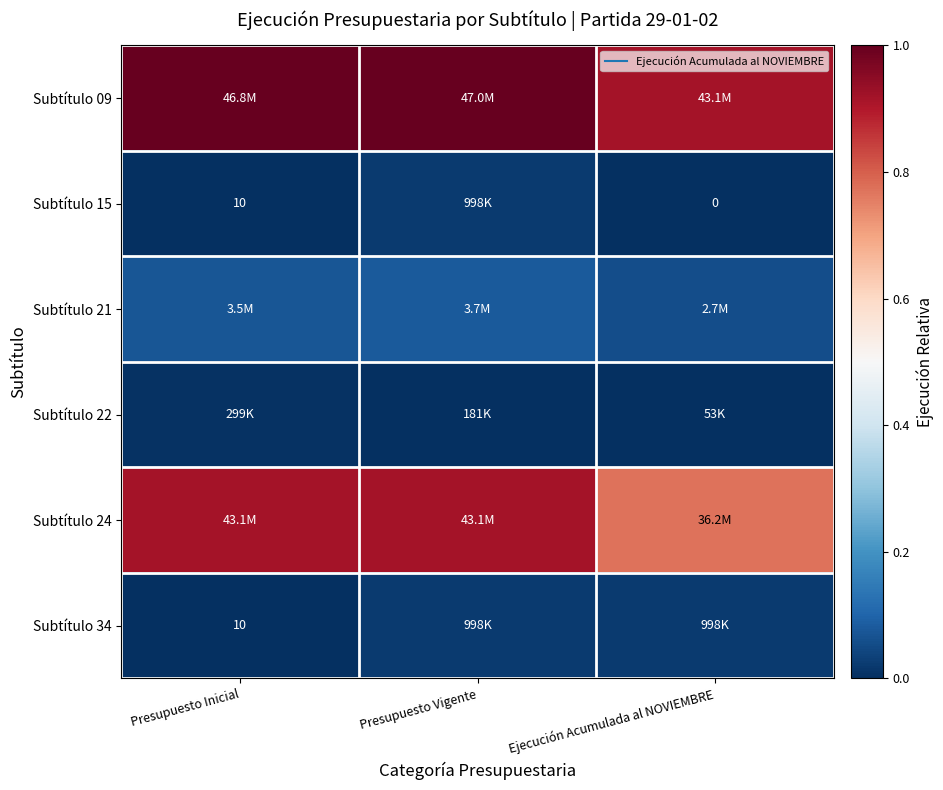

The value of Subtítulo 21 at Presupuesto Inicial is 0.1. True or false?

False